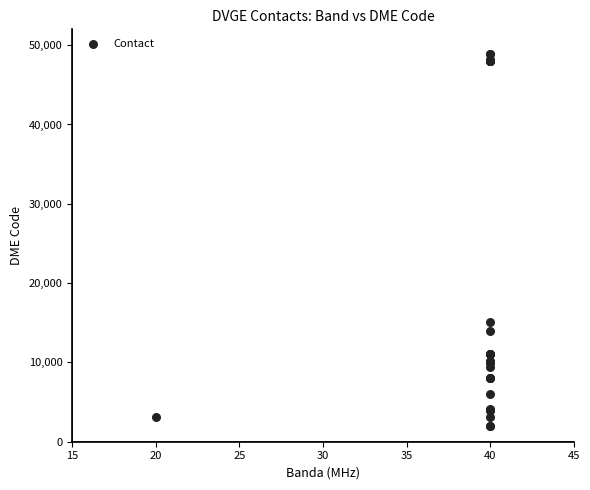

What Y value in the scatter plot is closest to 25456?

15067